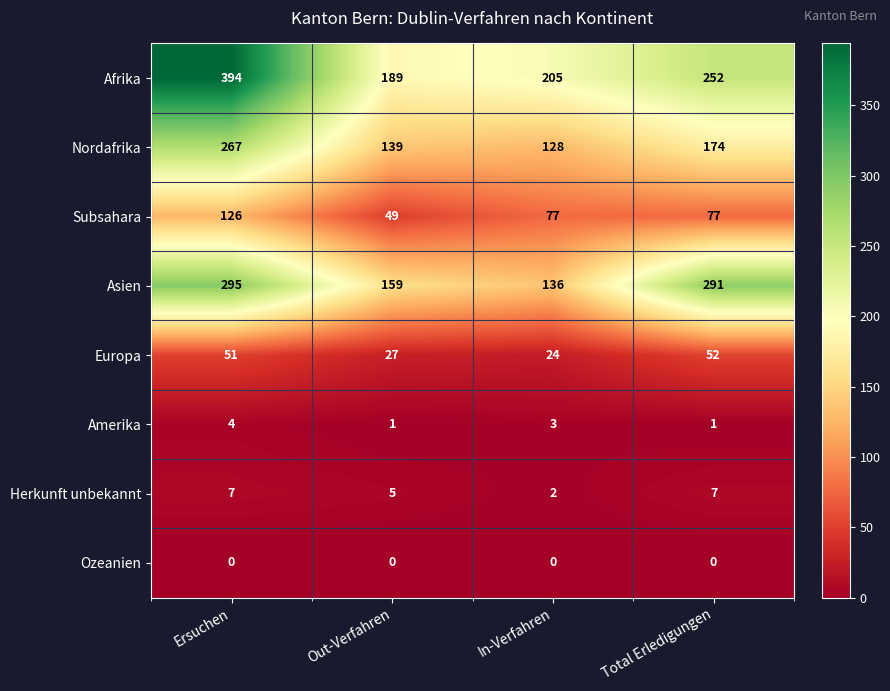

At which label does Subsahara reach its minimum?

Out-Verfahren